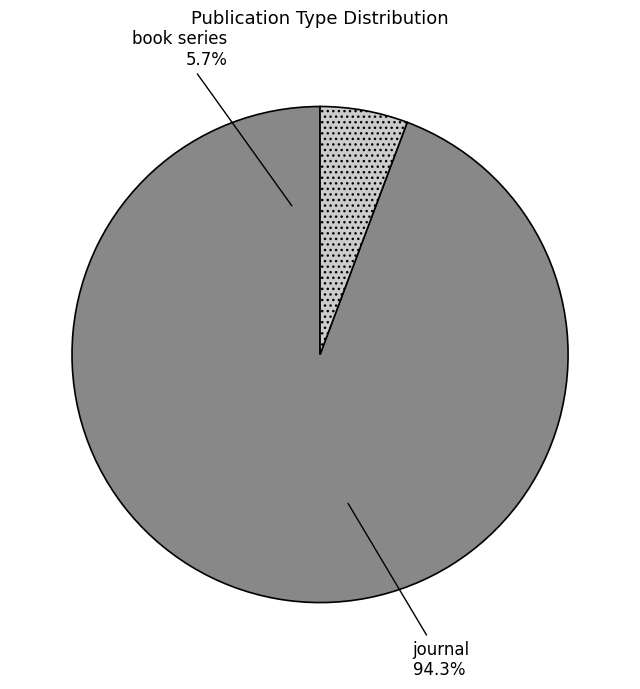

The journal slice represents 94% of the pie. True or false?

True